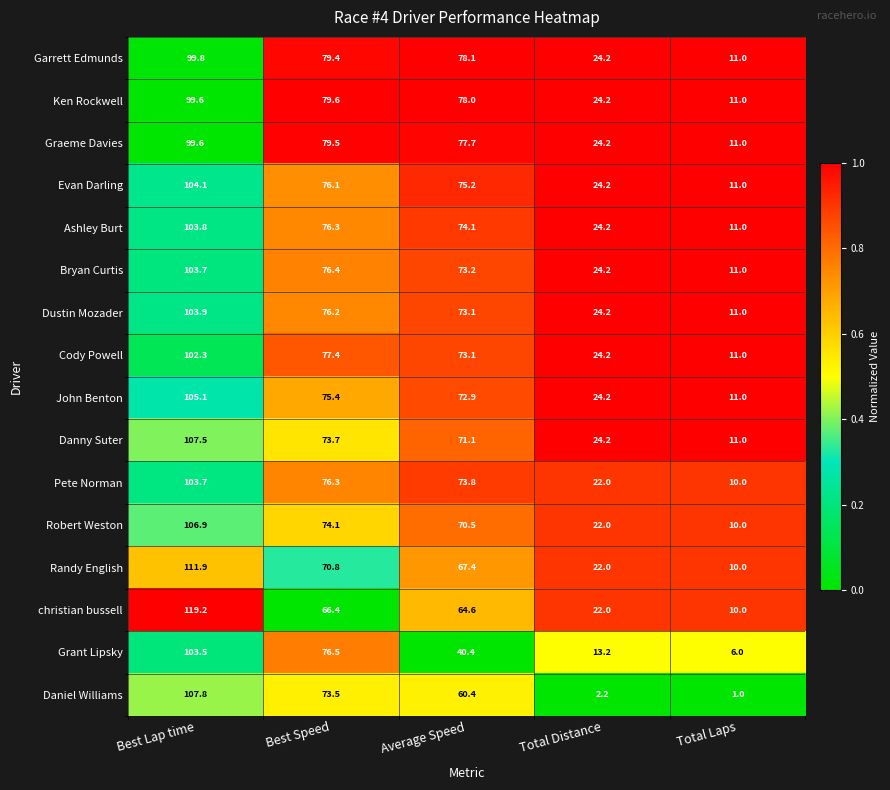

How many data points in Pete Norman are above 73?

3